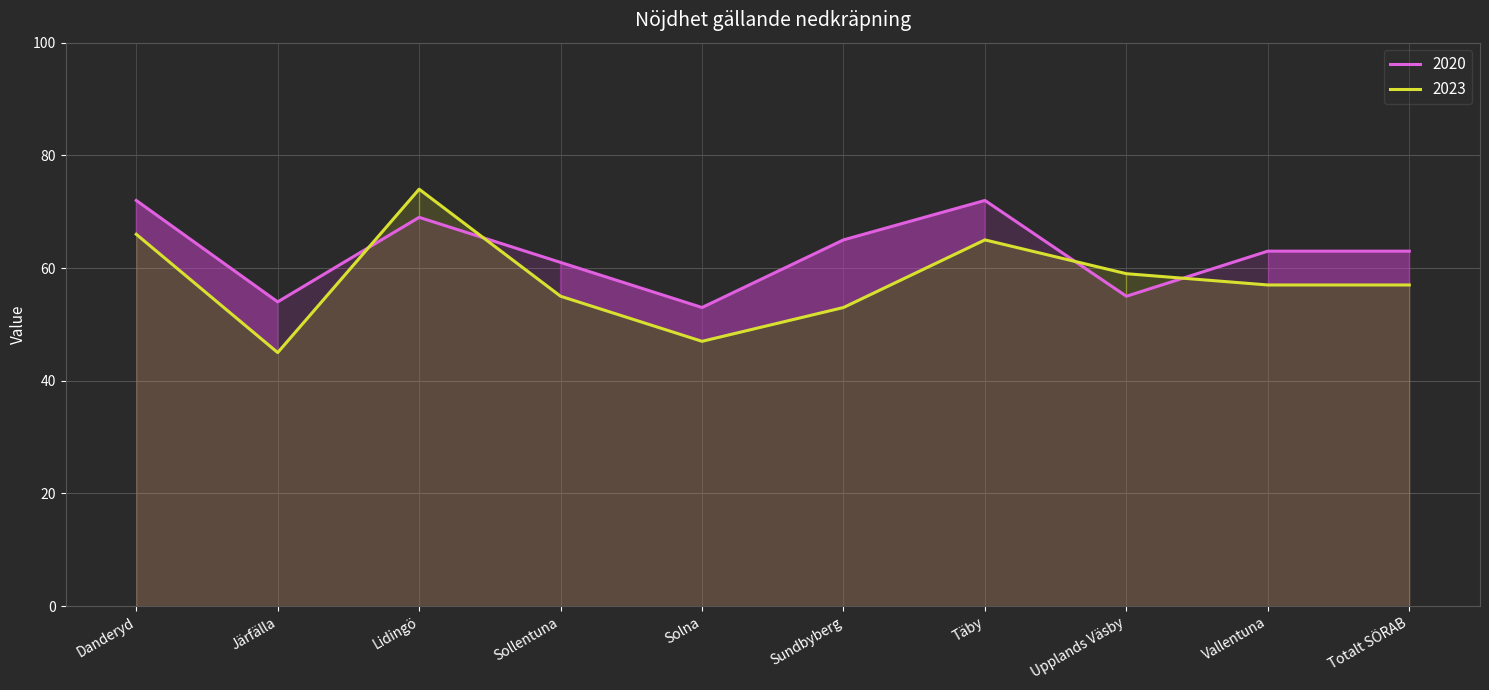

Where do 2020 and 2023 first cross each other?

Järfälla and Lidingö